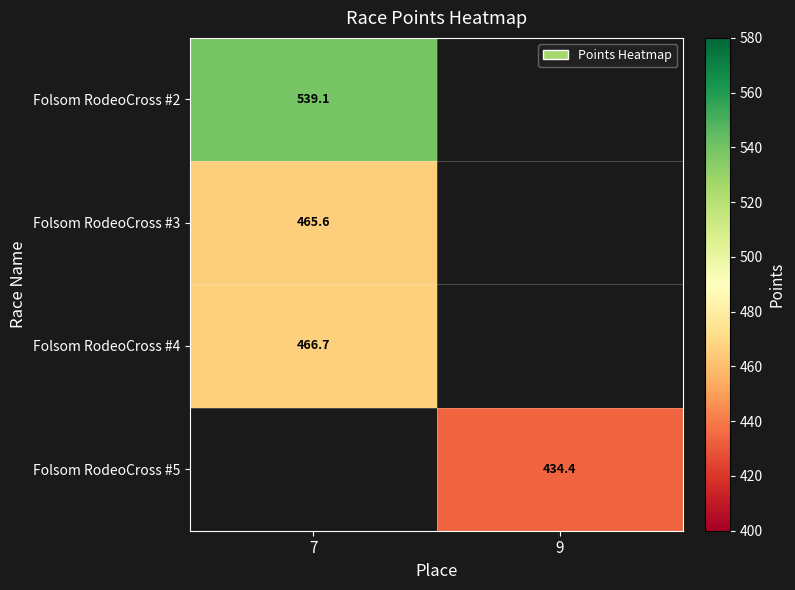

Is the value of Folsom RodeoCross #3 at 7 greater than the value of Folsom RodeoCross #2 at 7?

No